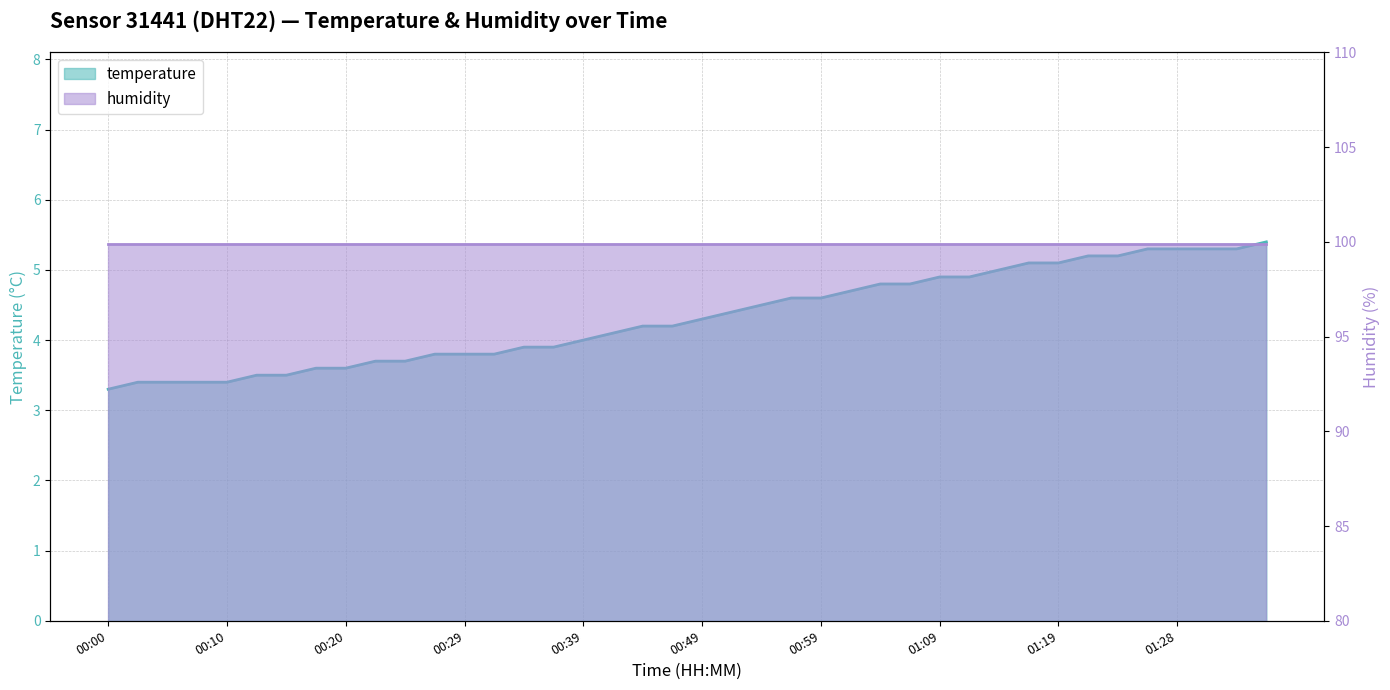

Which label corresponds to the smallest value in the chart?

00:00